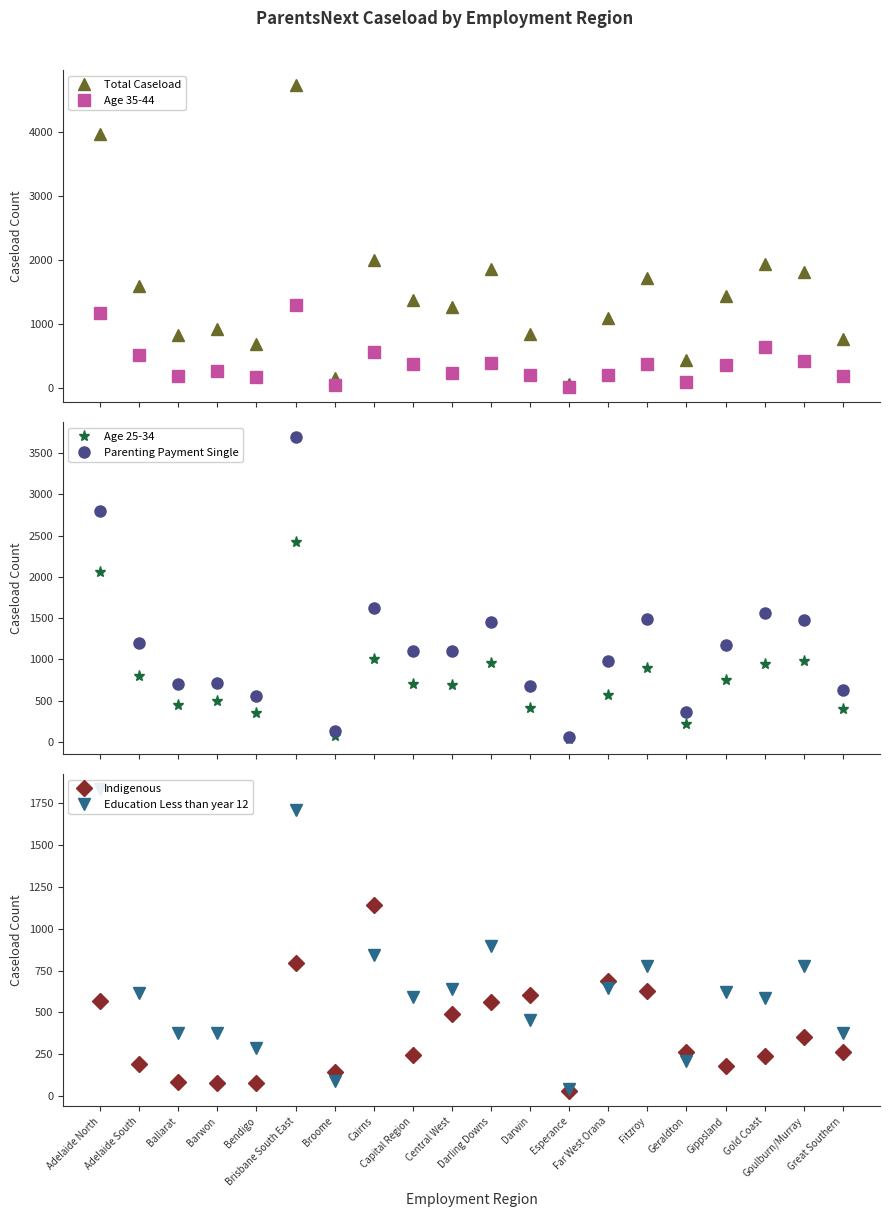

Reading left to right, transcribe all the data shown in this chart.

Total Caseload: Adelaide North=3965	Adelaide South=1590	Ballarat=830	Barwon=920	Bendigo=675	Brisbane South East=4730	Broome=155	Cairns=1990	Capital Region=1370	Central West=1255	Darling Downs=1855	Darwin=845	Esperance=60	Far West Orana=1090	Fitzroy=1710	Geraldton=425	Gippsland=1430	Gold Coast=1930	Goulburn/Murray=1810	Great Southern=765
Age 35-44: Adelaide North=1170	Adelaide South=510	Ballarat=190	Barwon=265	Bendigo=170	Brisbane South East=1290	Broome=35	Cairns=565	Capital Region=370	Central West=235	Darling Downs=390	Darwin=205	Esperance=10	Far West Orana=205	Fitzroy=370	Geraldton=90	Gippsland=350	Gold Coast=635	Goulburn/Murray=415	Great Southern=180
Age 25-34: Adelaide North=2065	Adelaide South=800	Ballarat=445	Barwon=495	Bendigo=350	Brisbane South East=2425	Broome=75	Cairns=1000	Capital Region=700	Central West=685	Darling Downs=955	Darwin=410	Esperance=35	Far West Orana=570	Fitzroy=890	Geraldton=220	Gippsland=750	Gold Coast=940	Goulburn/Murray=985	Great Southern=400
Parenting Payment Single: Adelaide North=2795	Adelaide South=1205	Ballarat=700	Barwon=720	Bendigo=560	Brisbane South East=3695	Broome=130	Cairns=1625	Capital Region=1105	Central West=1105	Darling Downs=1450	Darwin=680	Esperance=55	Far West Orana=980	Fitzroy=1490	Geraldton=360	Gippsland=1170	Gold Coast=1560	Goulburn/Murray=1480	Great Southern=635
Indigenous: Adelaide North=570	Adelaide South=190	Ballarat=85	Barwon=80	Bendigo=80	Brisbane South East=795	Broome=145	Cairns=1145	Capital Region=245	Central West=490	Darling Downs=565	Darwin=605	Esperance=30	Far West Orana=690	Fitzroy=630	Geraldton=265	Gippsland=180	Gold Coast=240	Goulburn/Murray=355	Great Southern=265
Education Less than year 12: Adelaide North=1835	Adelaide South=615	Ballarat=375	Barwon=375	Bendigo=290	Brisbane South East=1710	Broome=90	Cairns=845	Capital Region=590	Central West=640	Darling Downs=895	Darwin=455	Esperance=40	Far West Orana=645	Fitzroy=775	Geraldton=210	Gippsland=620	Gold Coast=585	Goulburn/Murray=775	Great Southern=375